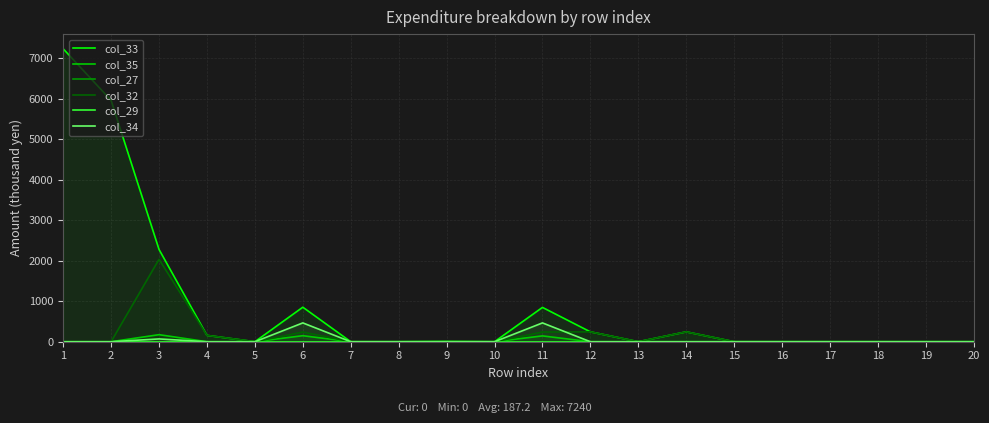

What value does the col_34 series have at 6?

465